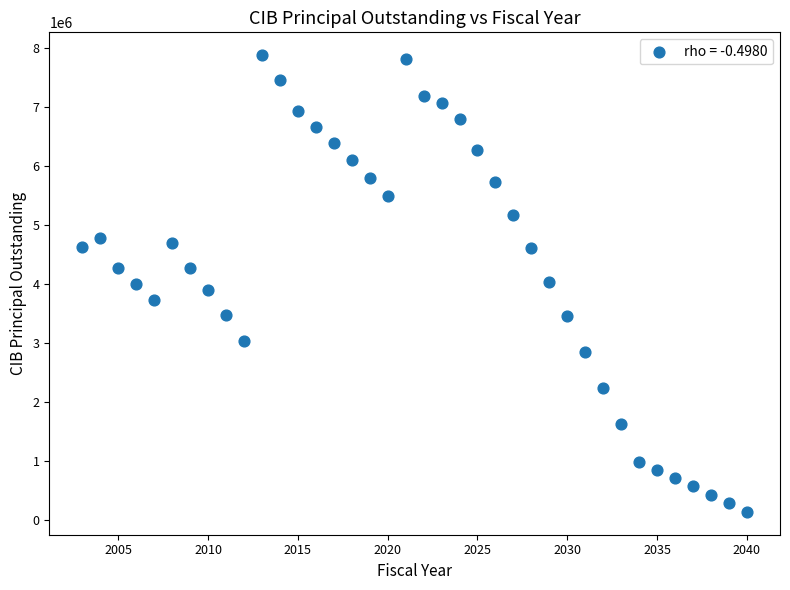

What is the range of X values (max minus min)?

37